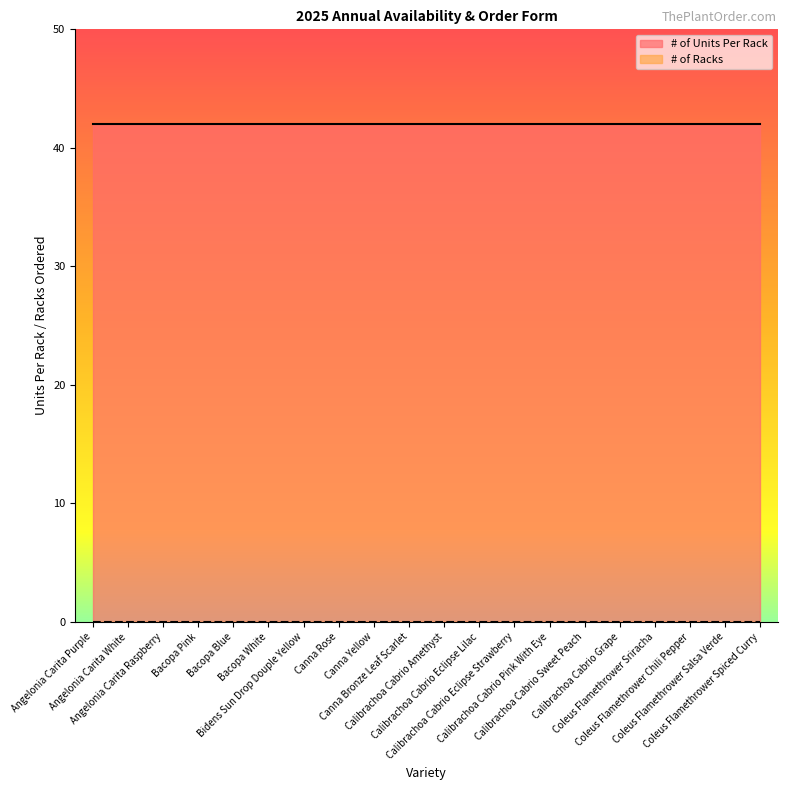

The value of # of Racks at Calibrachoa Cabrio Eclipse Strawberry is 0. True or false?

True